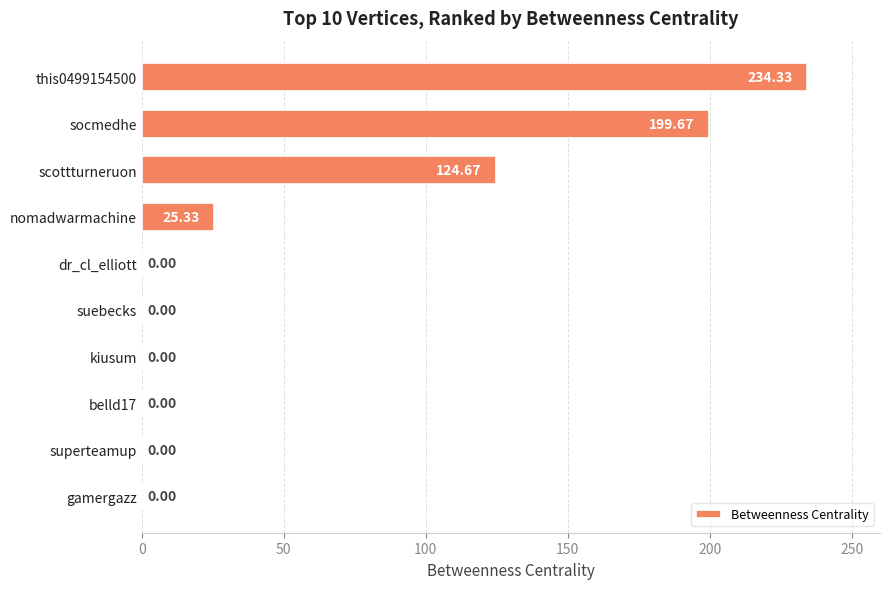

Are the bars grouped side by side (vs. stacked)?

No